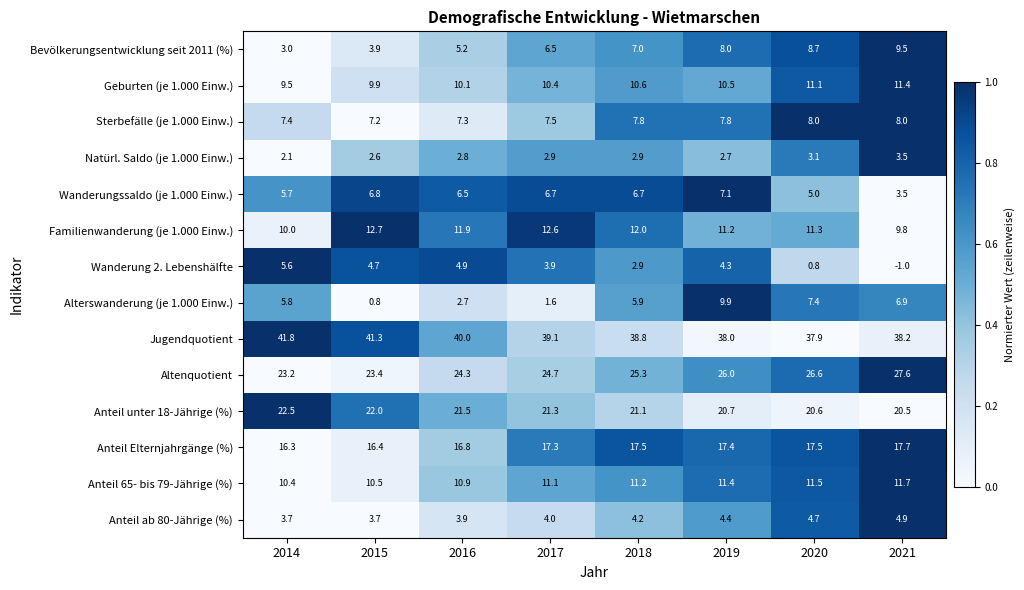

Between 2016 and 2019, which series saw the biggest shift?

Alterswanderung (je 1.000 Einw.)